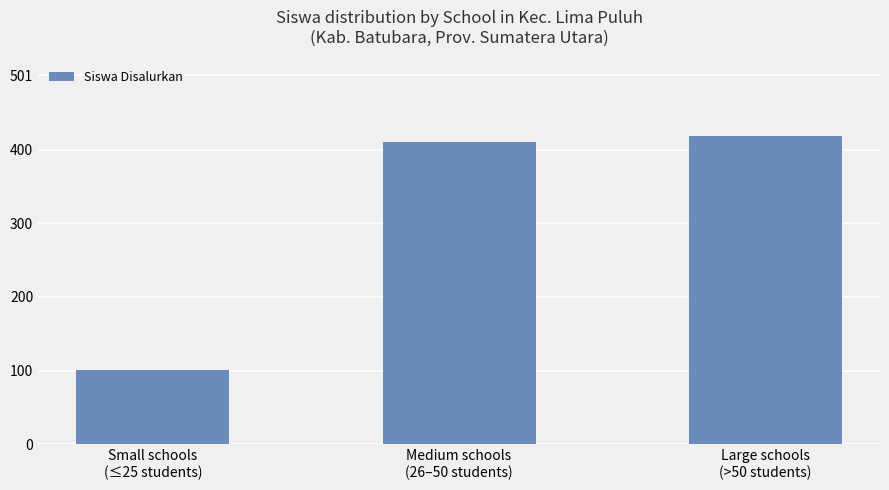

How many distinct data groups are displayed?

1